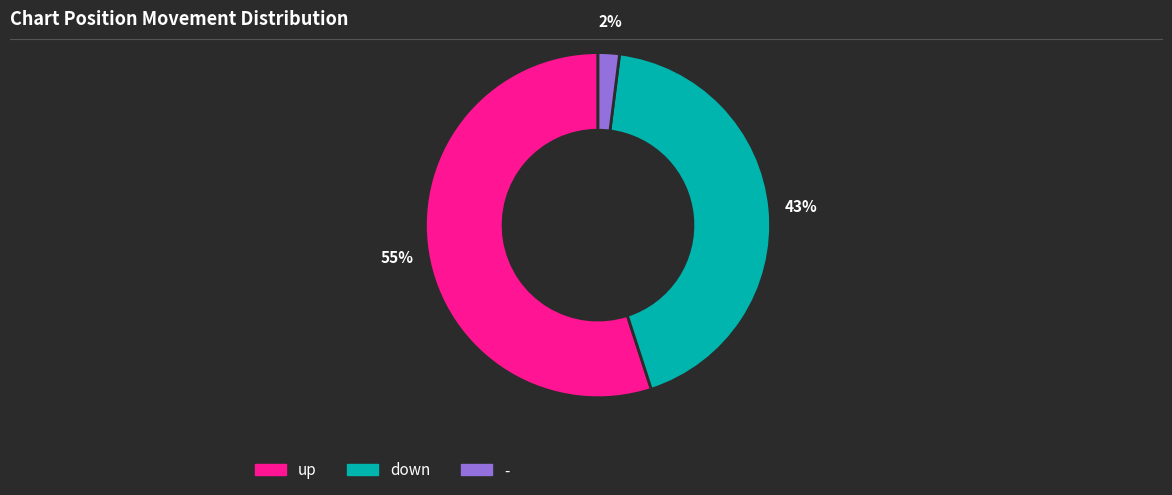

What percentage is the down slice, to the nearest percent?

43%